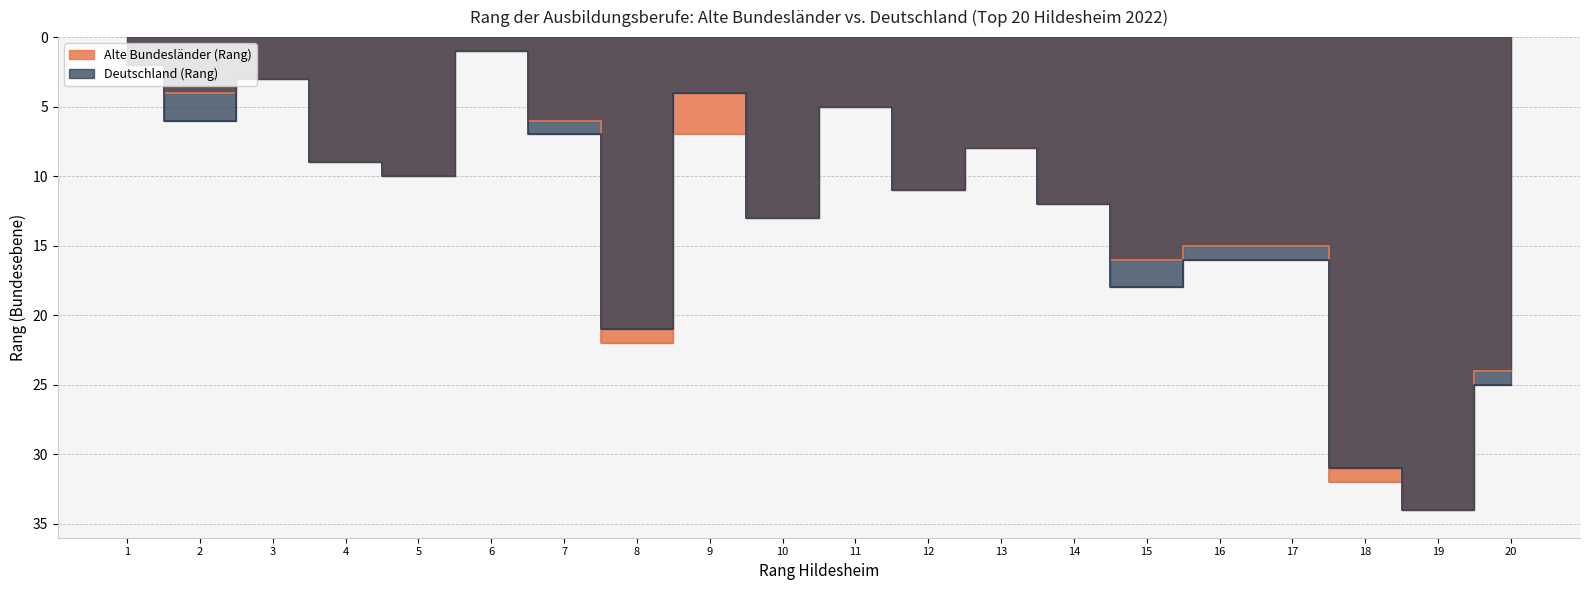

What is the sum of all Deutschland (Rang) values?

252